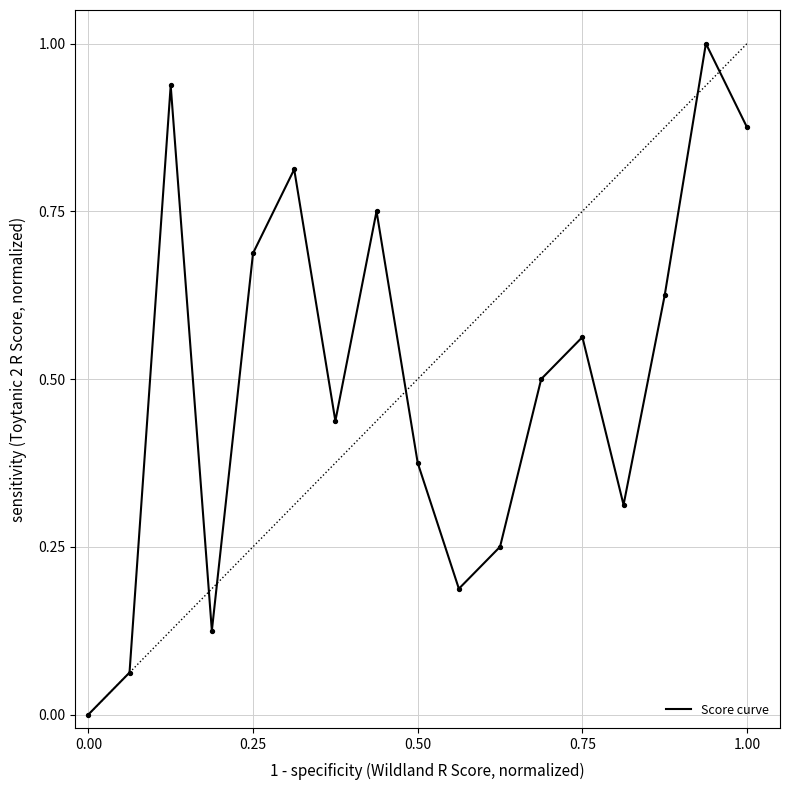

What is the difference between the maximum and minimum values?

1.0